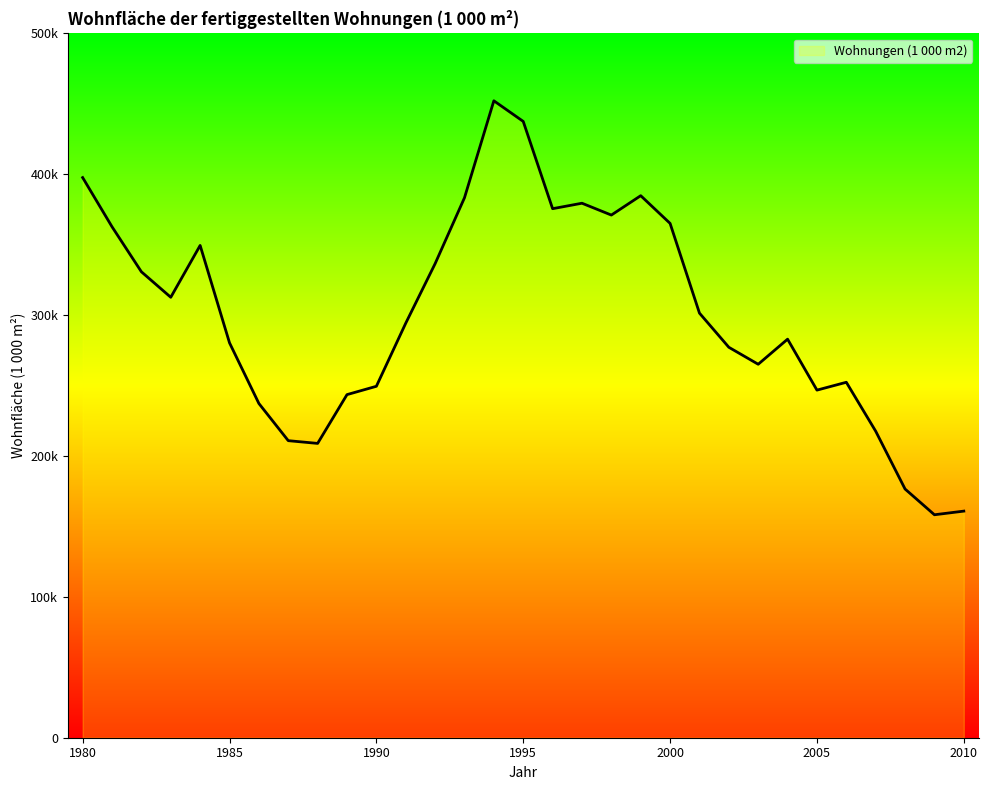

Does the chart have visible grid lines?

No